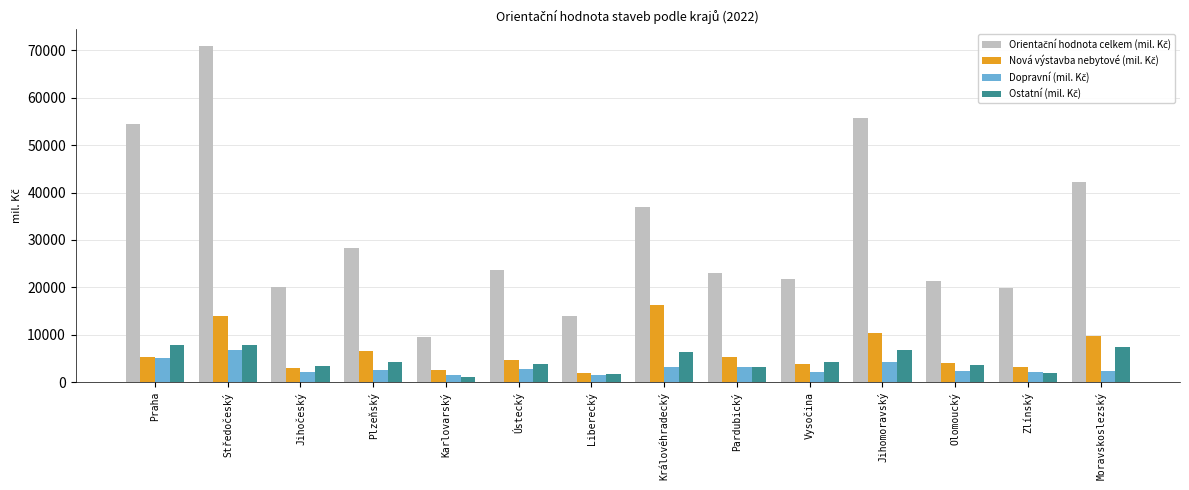

What is the spread (max minus min) of values at Zlínský?

17834